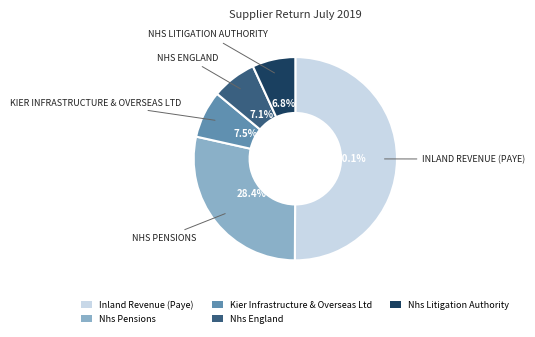

How many segments does this pie chart have?

5